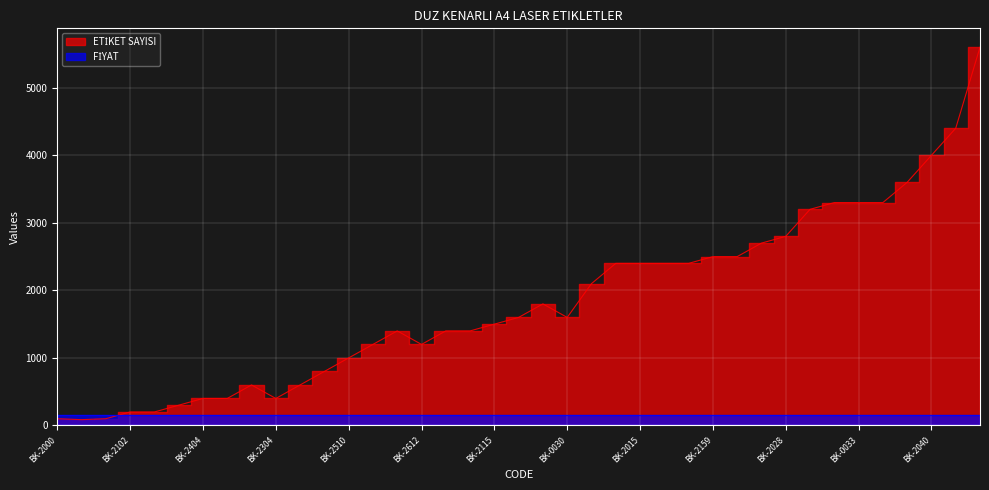

What is the average value?

1825